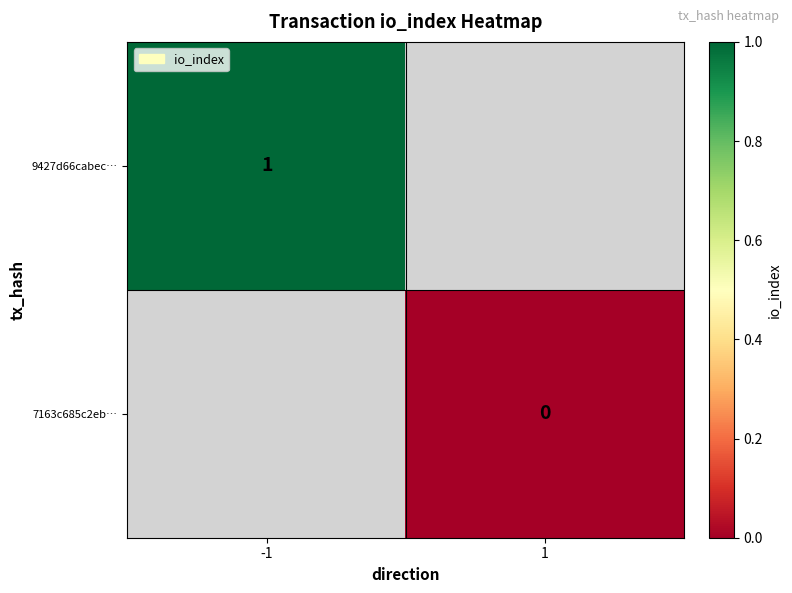

Is it true that 9427d66cabec… equals 1 at -1?

True